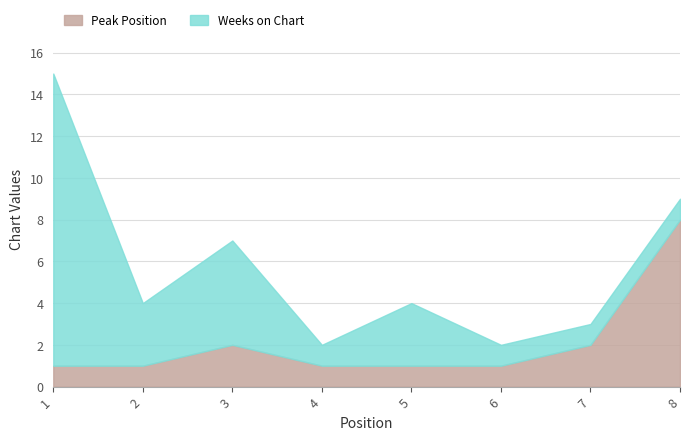

Where is the first local maximum for Weeks on Chart?

3